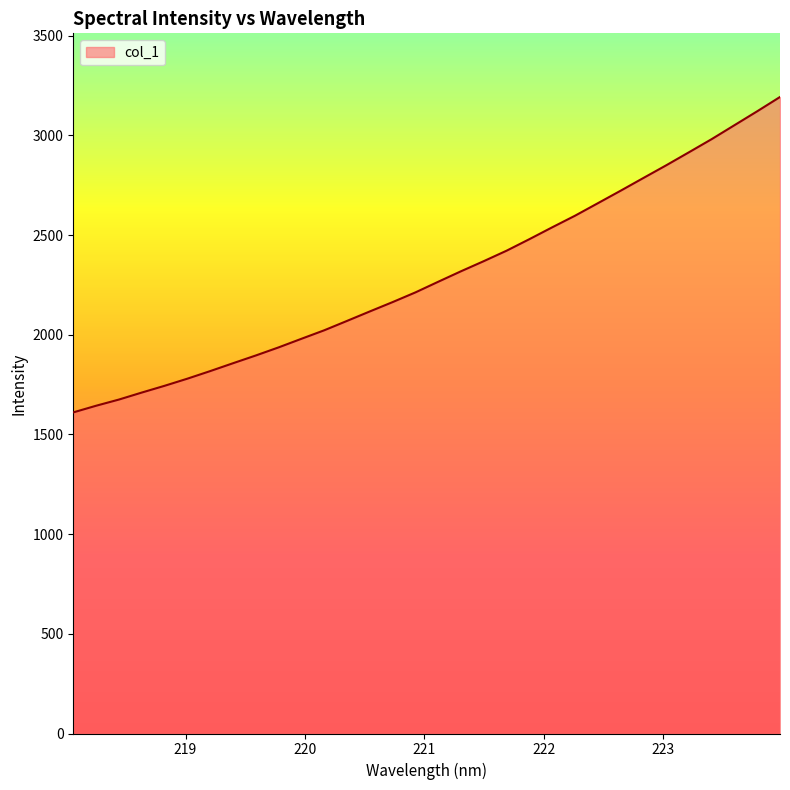

What is the smallest value displayed?

1610.9